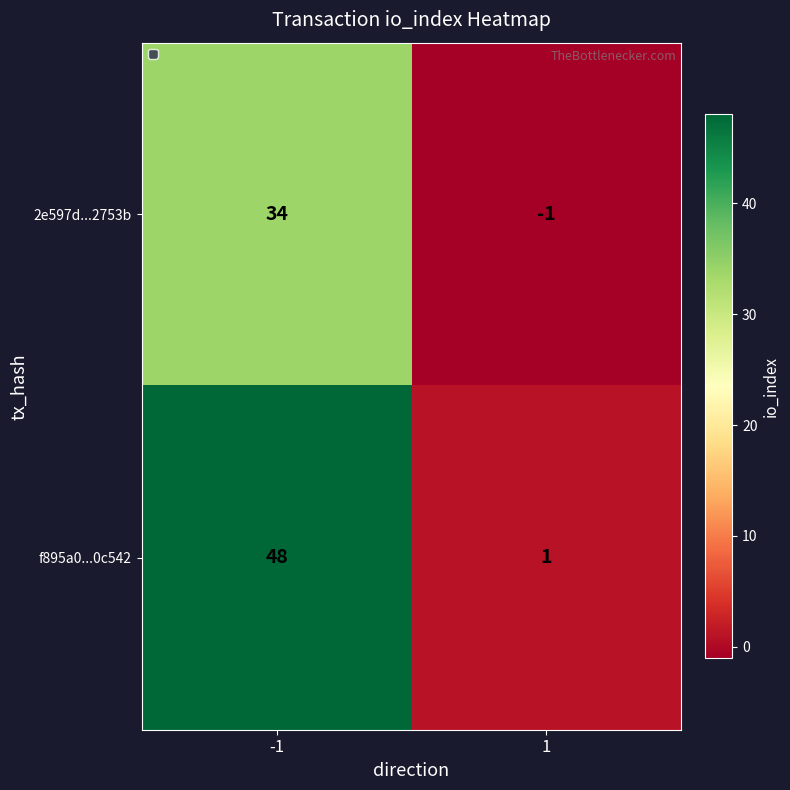

What is the difference between the maximum and minimum values in the f895a0...0c542 series?

47